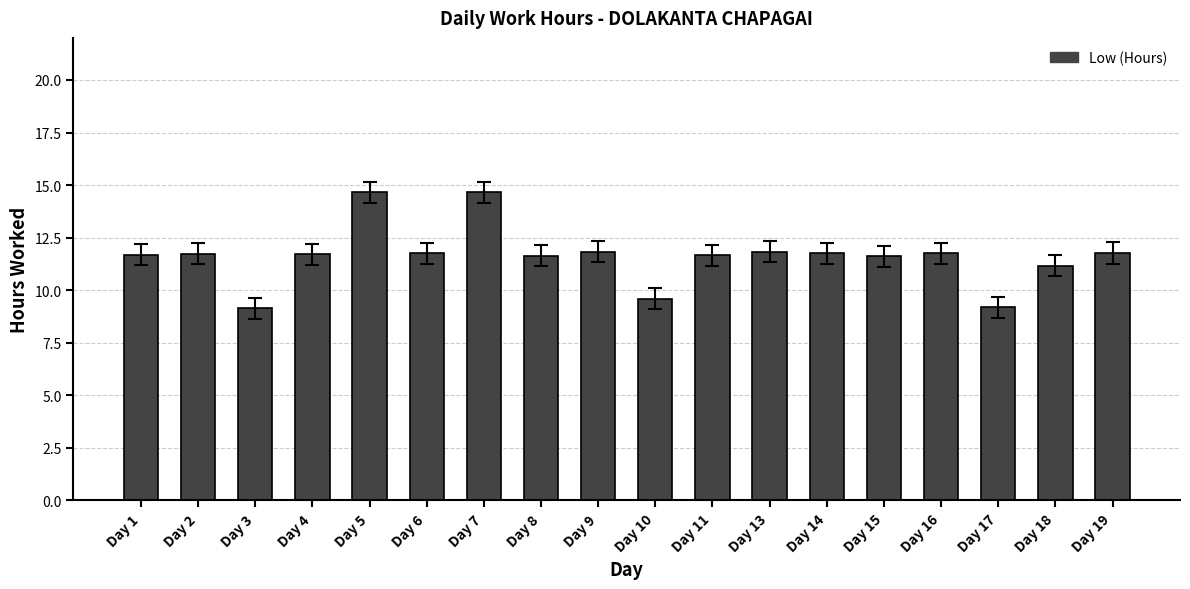

What is the difference between the values at Day 8 and Day 19?

0.1